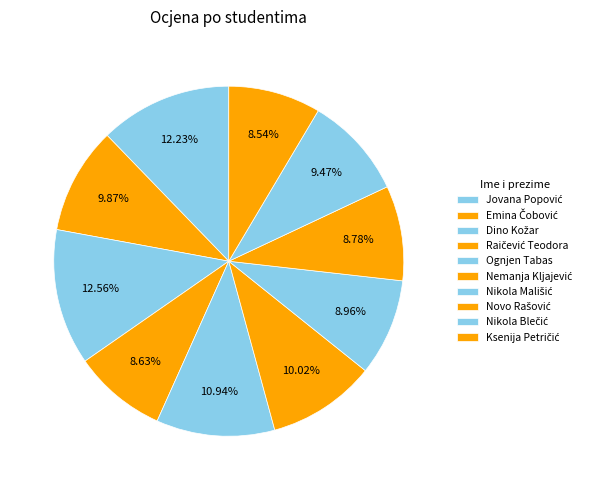

How many slices are in this pie chart?

10